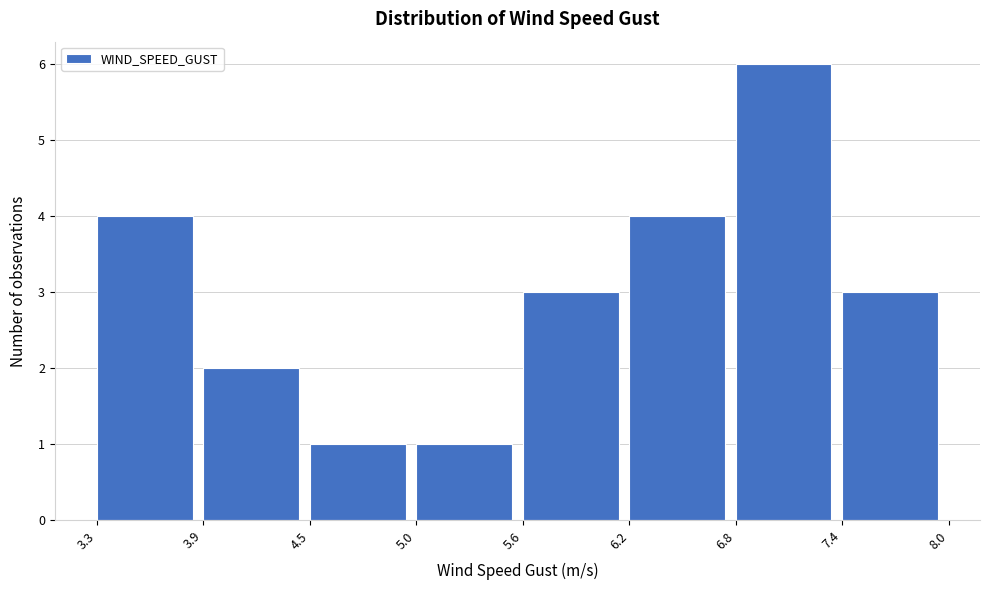

Reading left to right, list every bar in this chart as the range it spans on the x-axis followed by its height. The values are not printed on the chart, so give them approximately, as read against the axis.

3.3 to 3.9: 4
3.9 to 4.5: 2
4.5 to 5.0: 1
5.0 to 5.6: 1
5.6 to 6.2: 3
6.2 to 6.8: 4
6.8 to 7.4: 6
7.4 to 8.0: 3